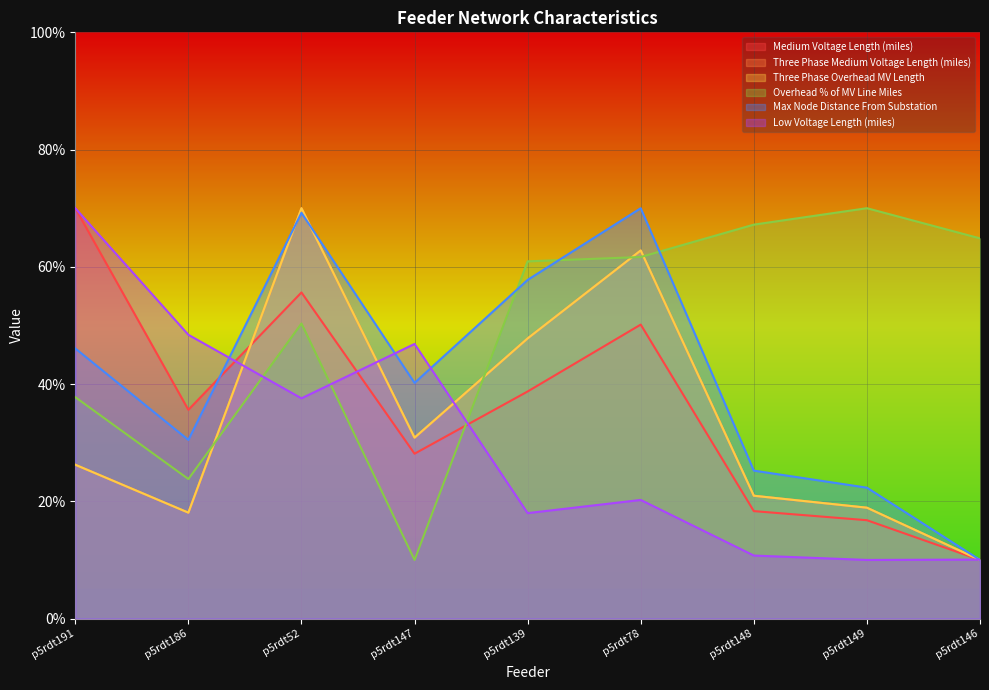

Is it true that Three Phase Medium Voltage Length (miles) equals 30.9 at p5rdt147?

True